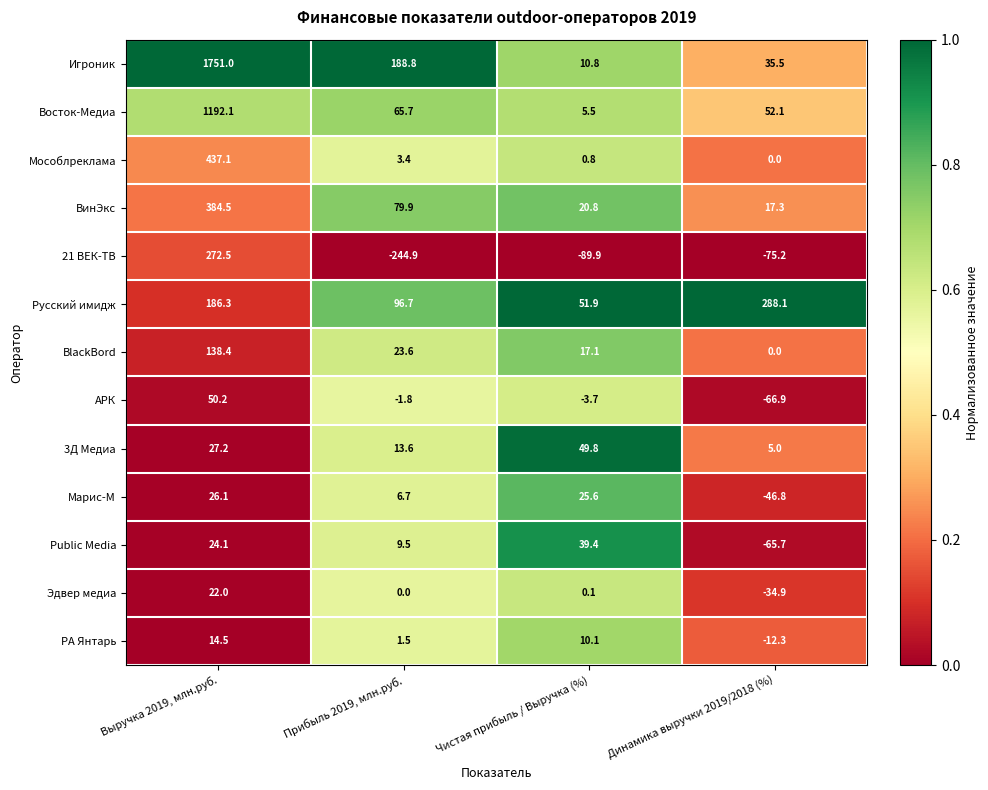

At which label does Игроник reach its minimum?

Чистая прибыль / Выручка (%)